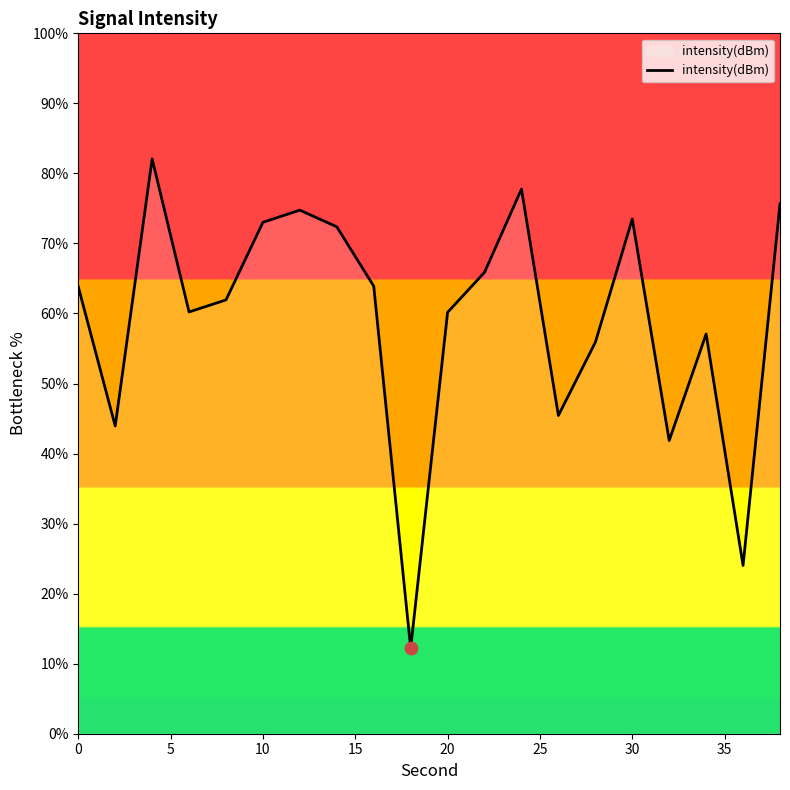

What is the minimum value shown in the chart?

12.2